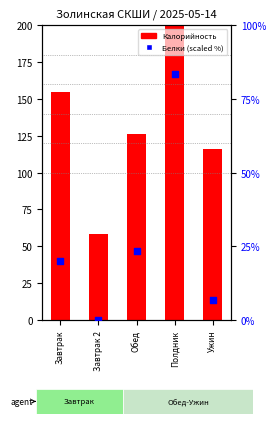

Which series has the largest total across all categories?

Калорийность